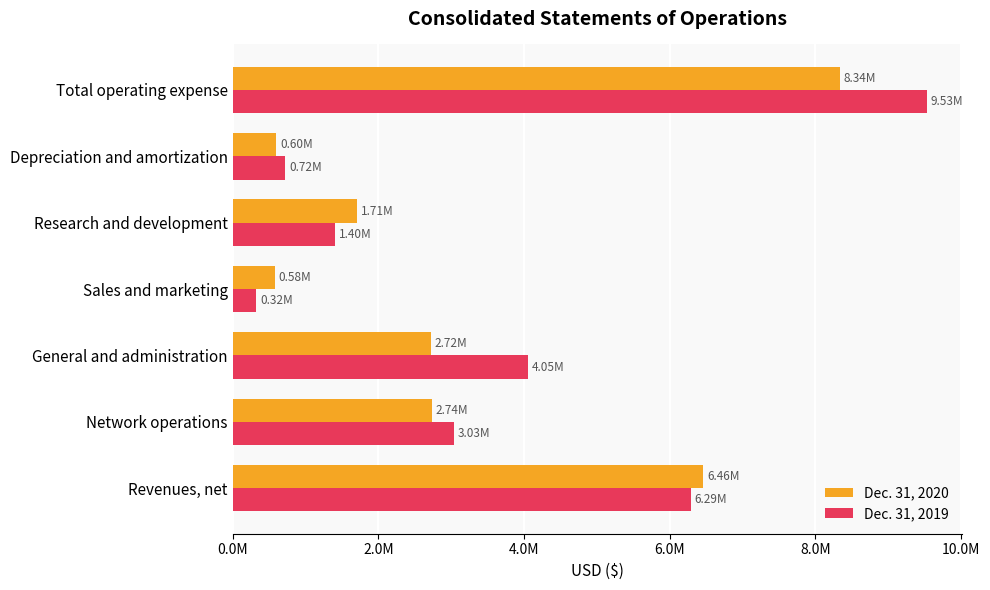

What are all the series names shown in the legend?

Dec. 31, 2020, Dec. 31, 2019